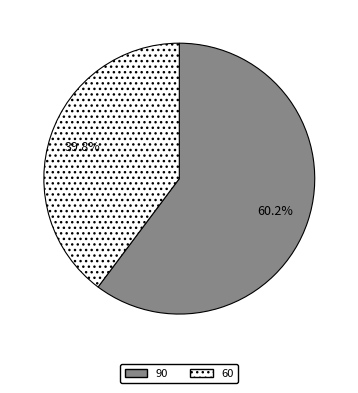

Is it true that 90 is 47% of the pie?

False